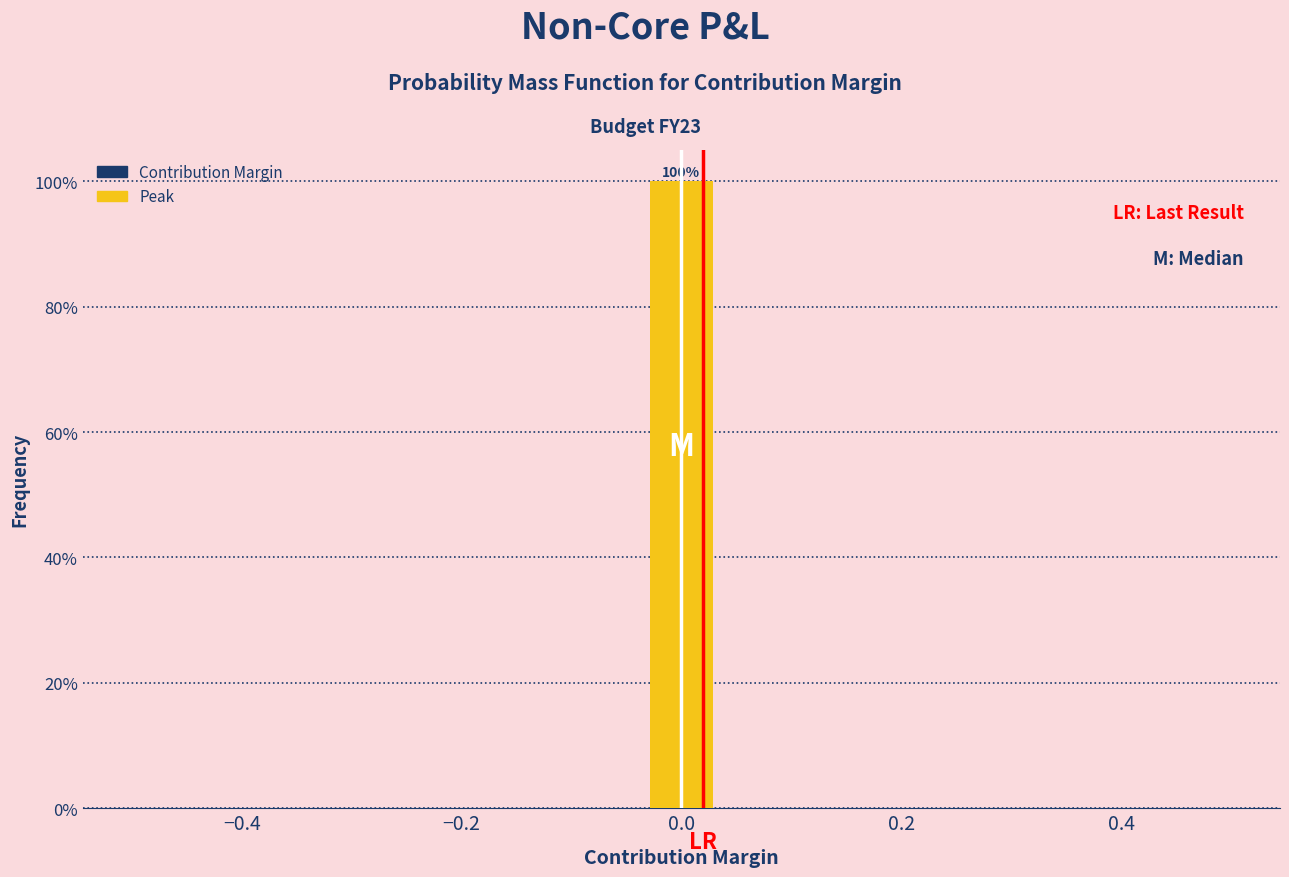

Around what value on the x-axis is the tallest bar? Give the approximate position of its centre, as read against the axis.

0.00